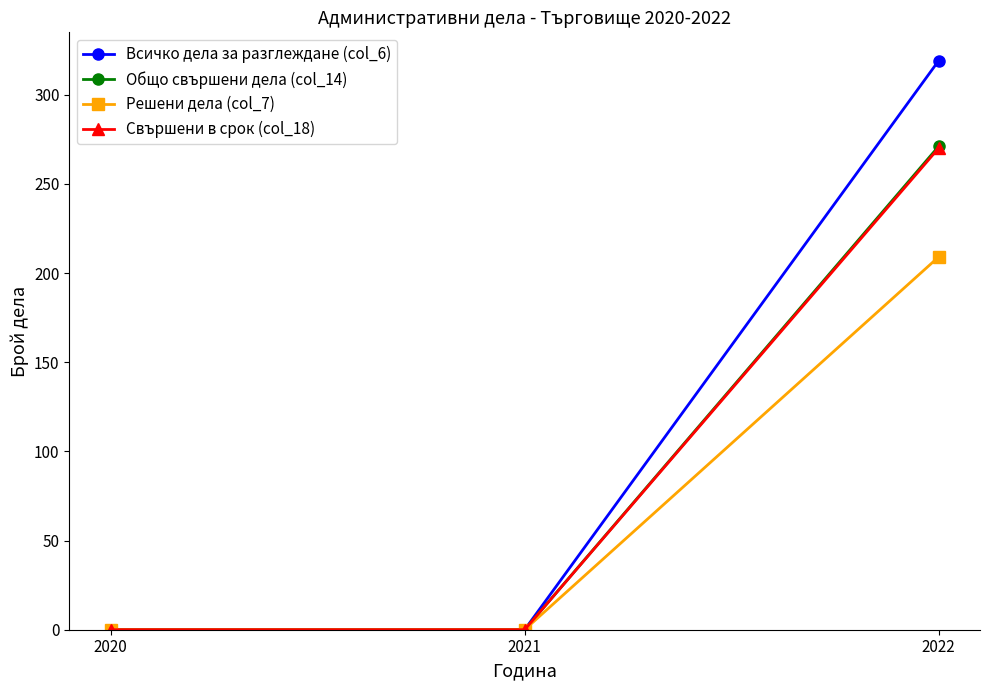

What is the value of the Общо свършени дела (col_14) point at the 3rd from the left?

271